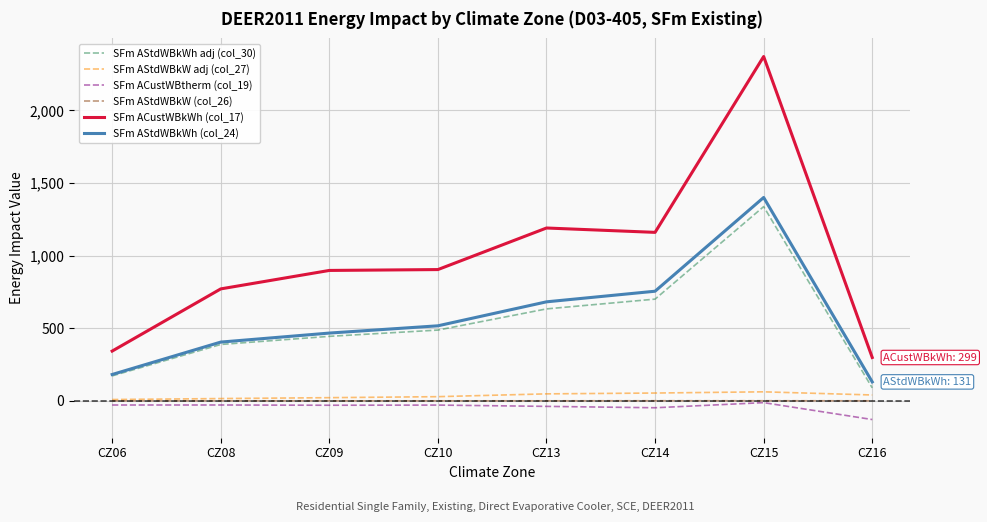

What is the smallest value displayed?

-128.0